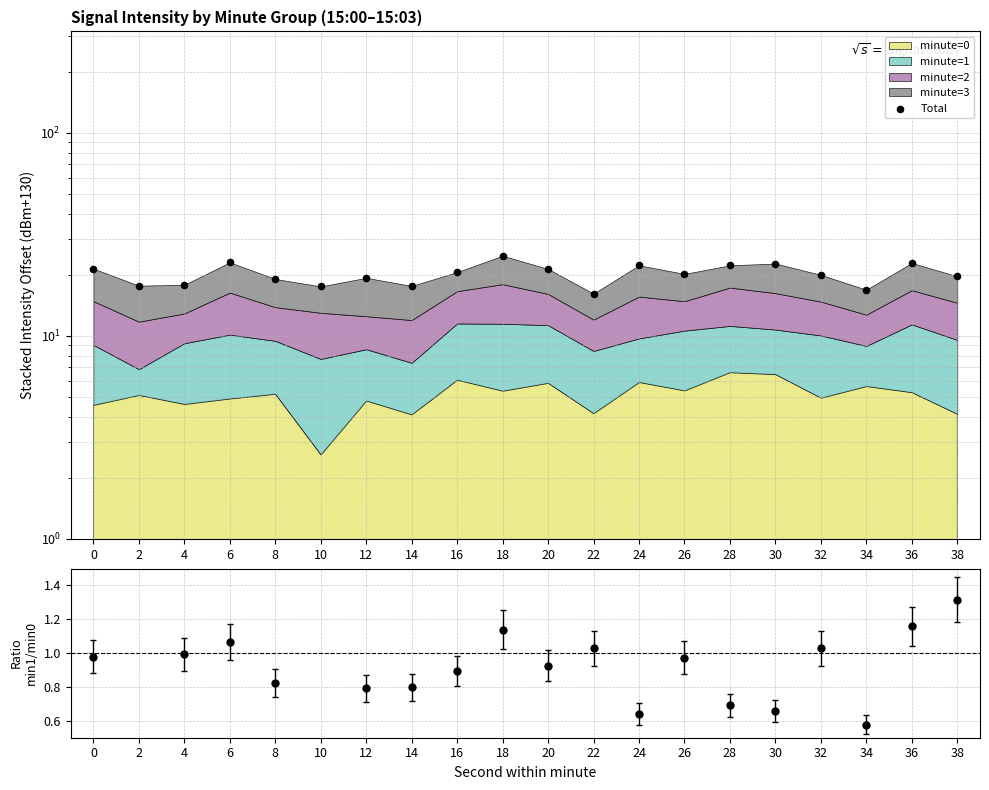

What is the change in value from 14 to 22?

-1.5